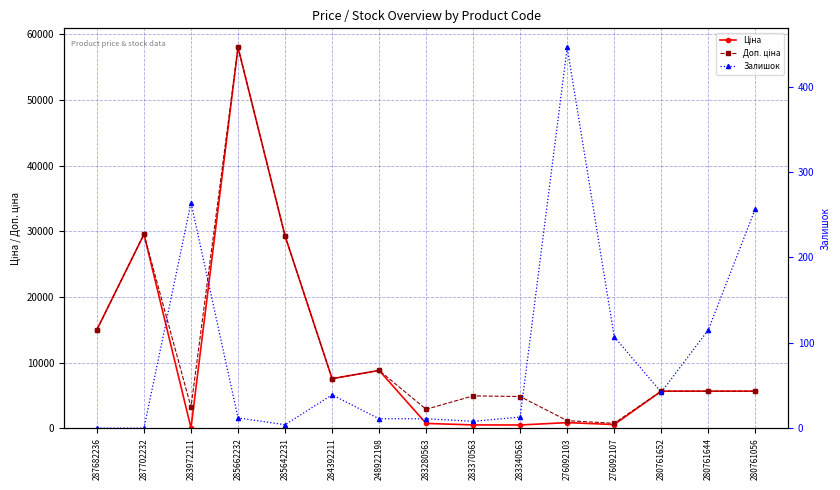

Is it true that Доп. ціна equals 1433.1 at 280761056?

False